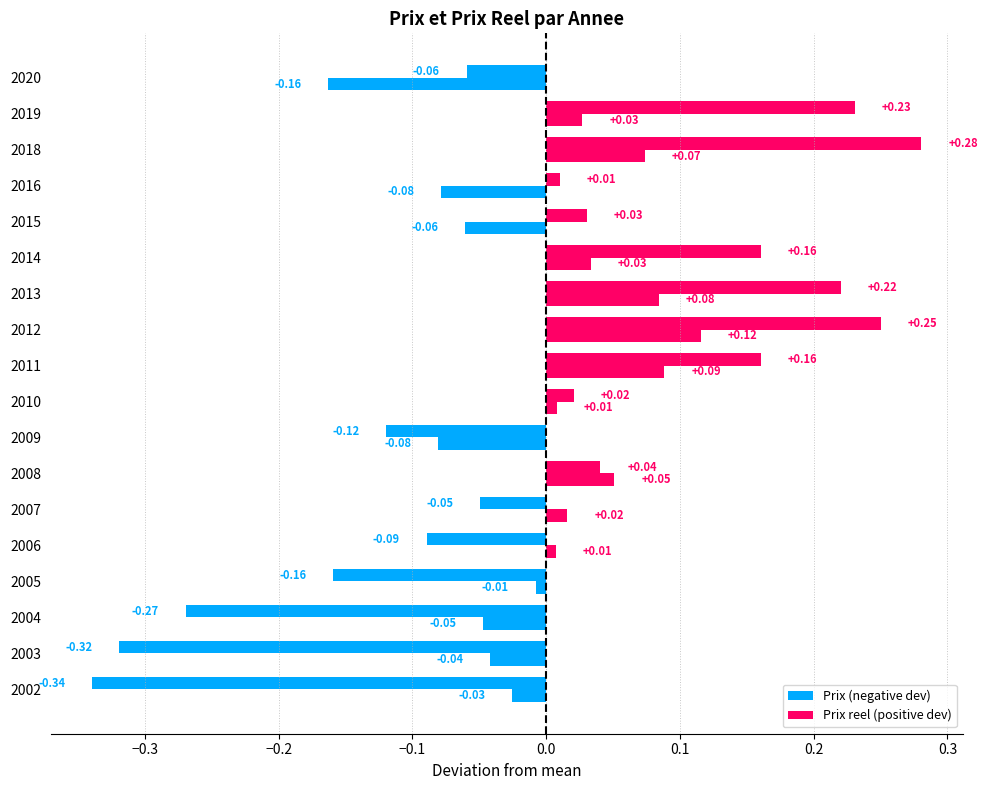

What is the average value of the Prix series?

1.3